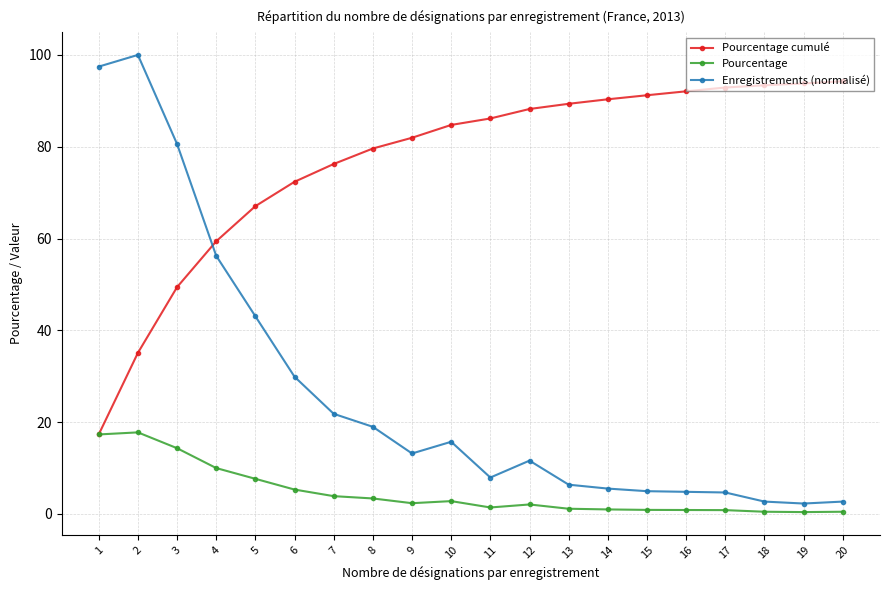

At which label is Enregistrements (normalisé) closest to 51?

4